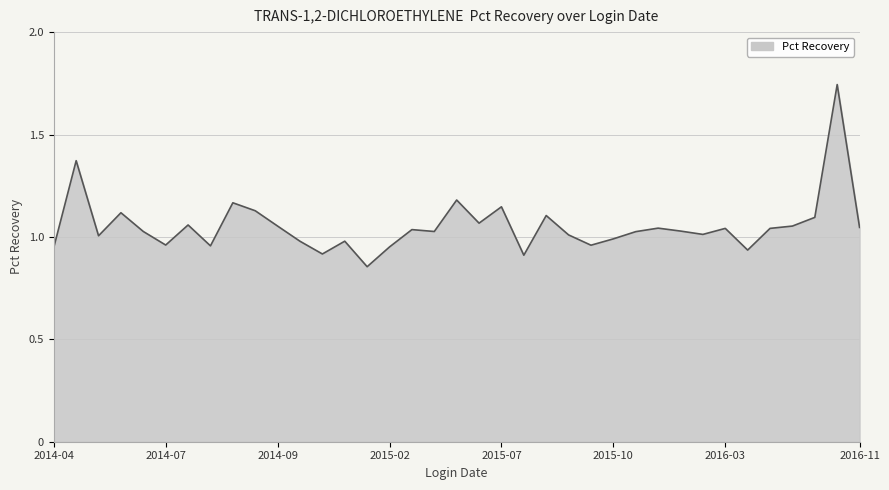

True or false: the data shows 1.9 at 2015-07.

False